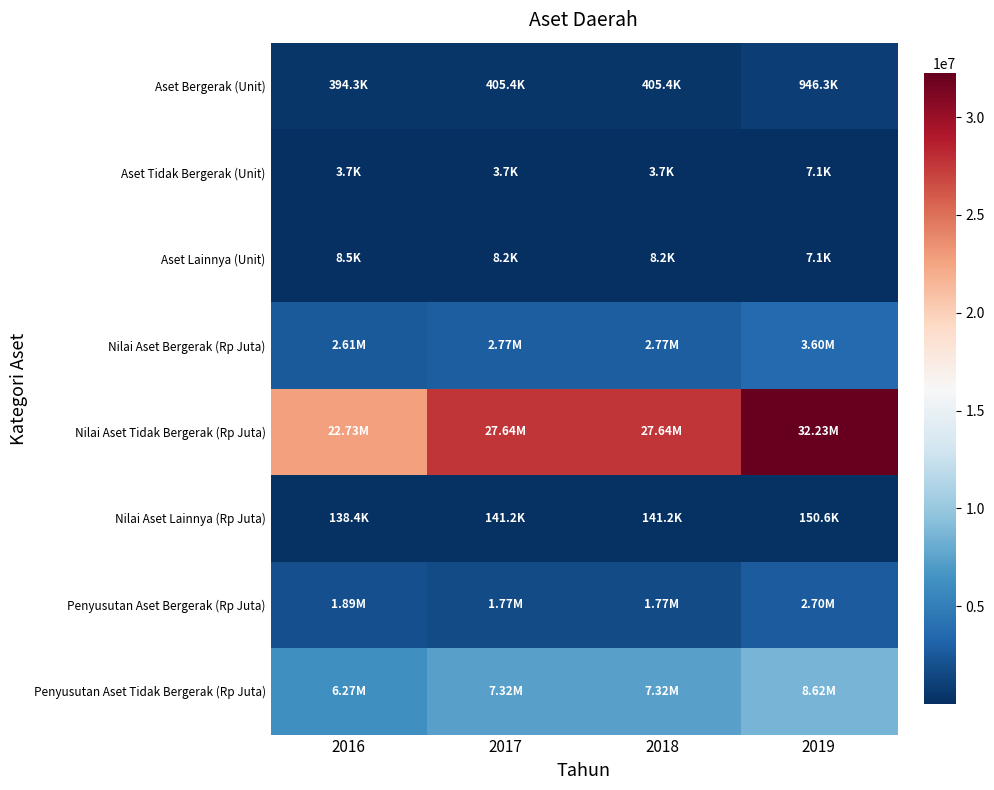

Which series has the largest total across all categories?

Nilai Aset Tidak Bergerak (Rp Juta)